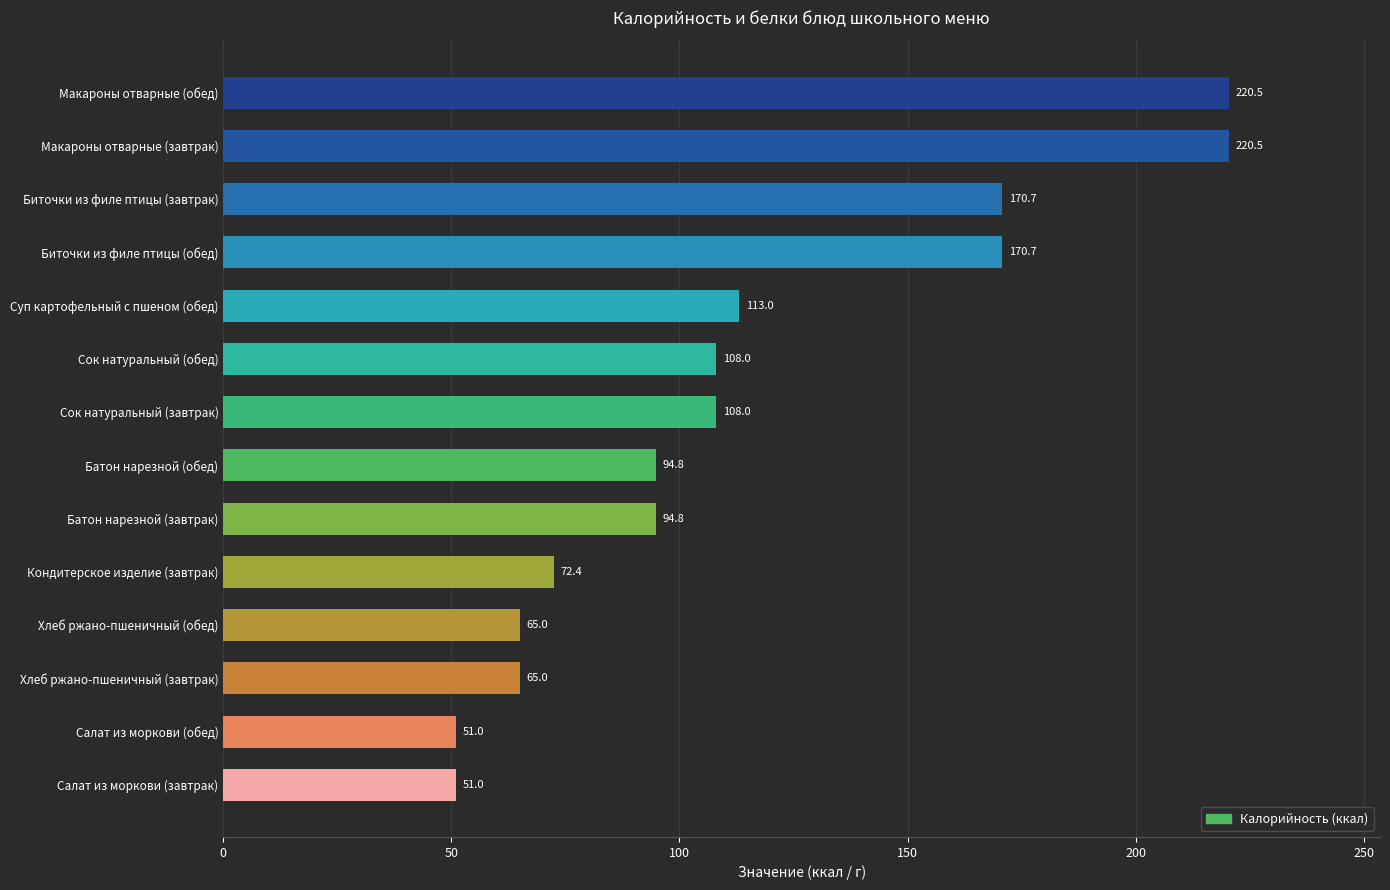

The value at Хлеб ржано-пшеничный (завтрак) is 65.0. True or false?

True